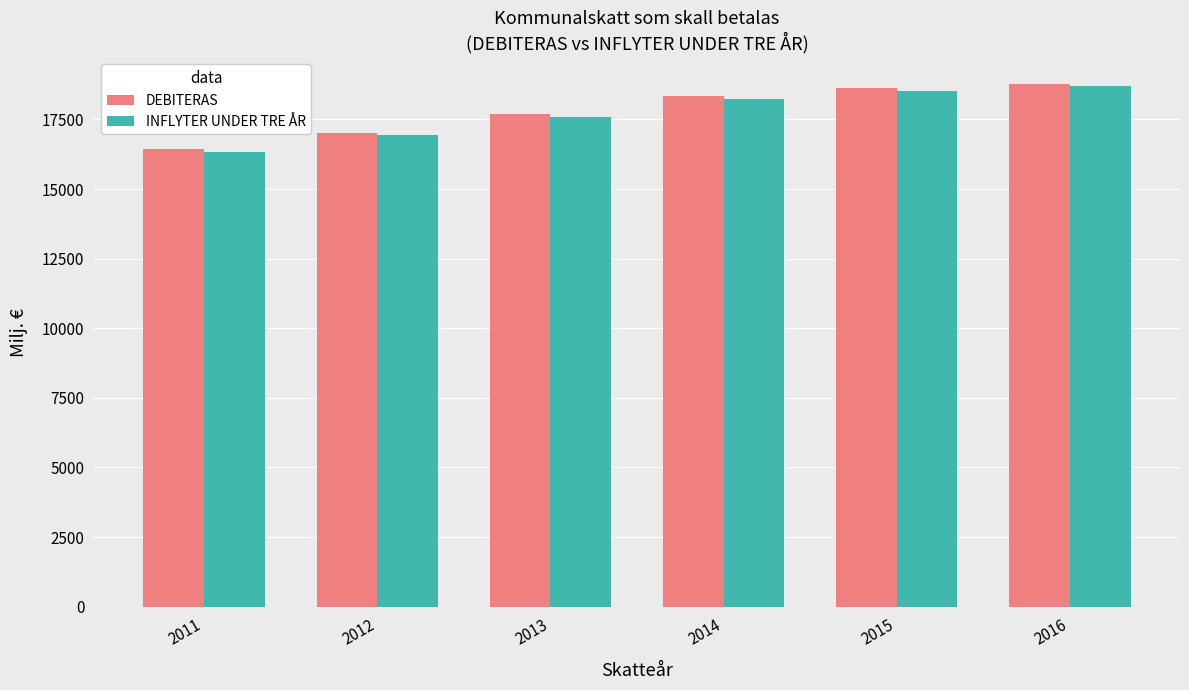

At which label does DEBITERAS reach its minimum?

2011